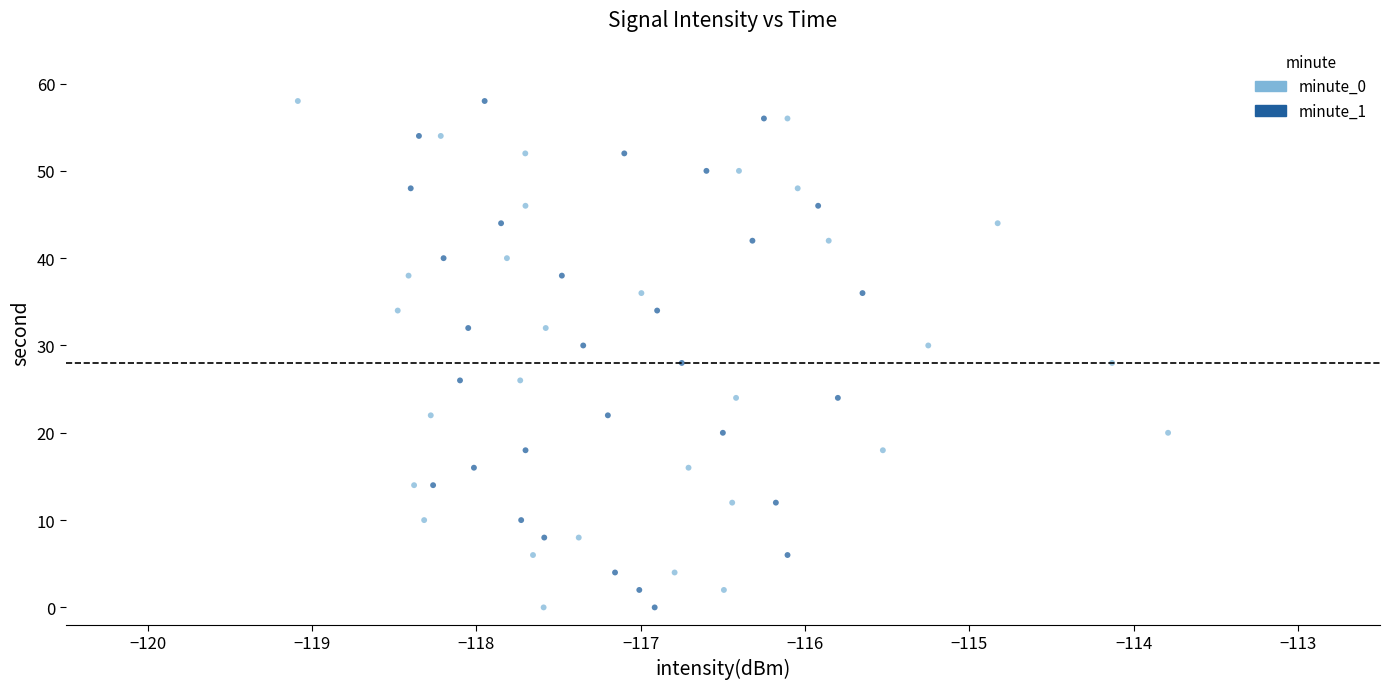

What are all the series names shown in the legend?

minute_0, minute_1